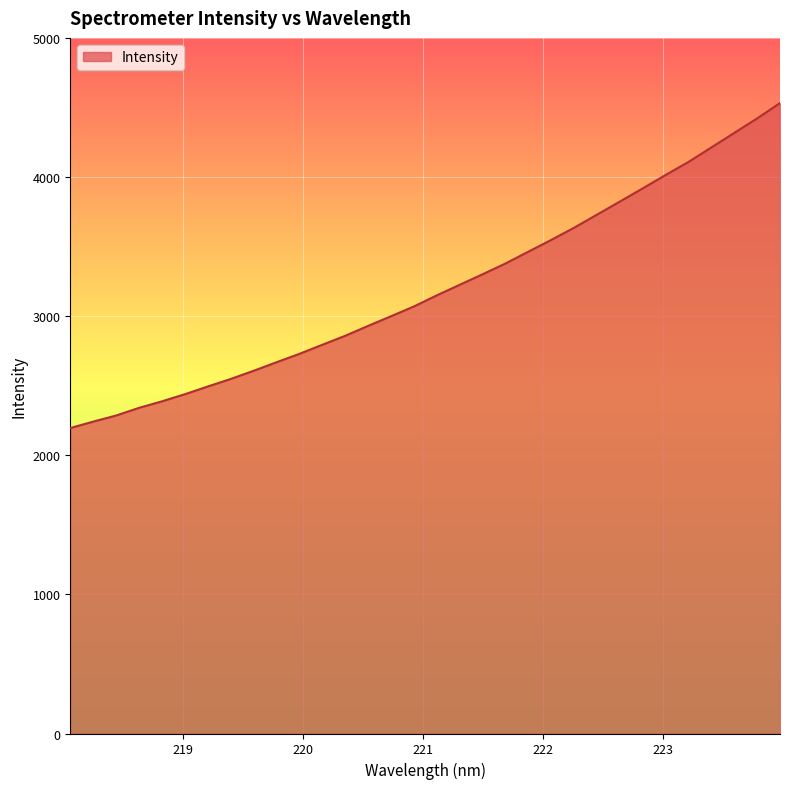

What is the greatest value displayed?

4531.3